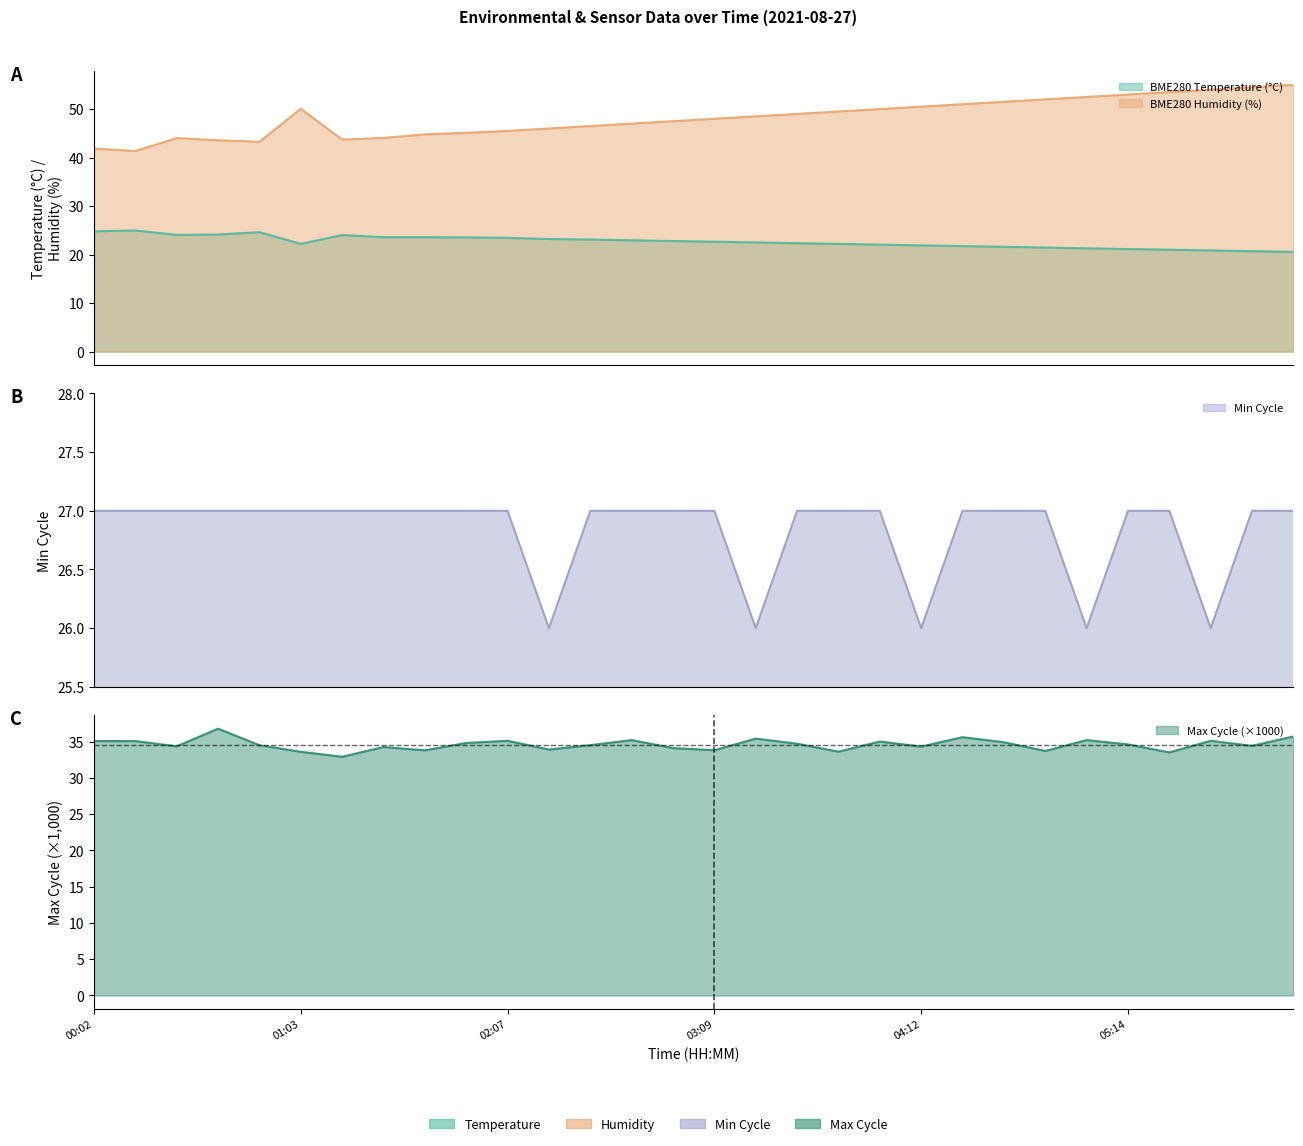

Is the value of Min_cycle at 04:49 greater than the value of BME280_humidity at 00:02?

No